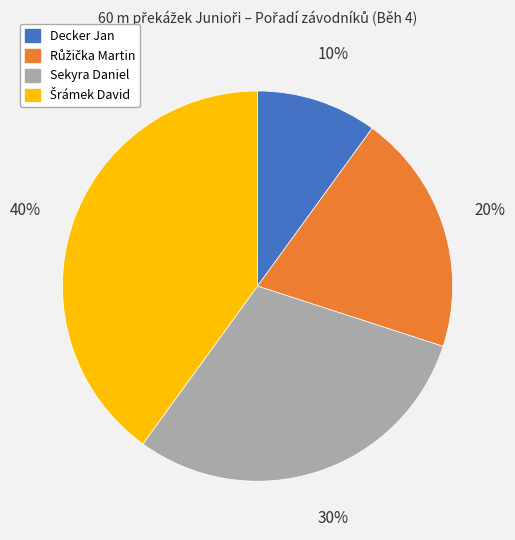

What is the smallest slice in the pie chart?

Decker Jan